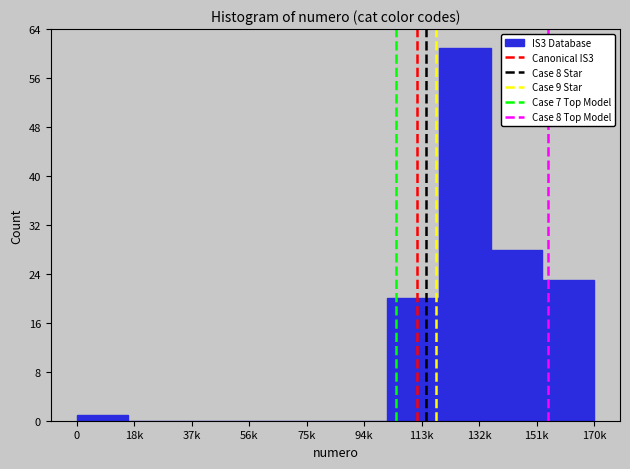

Reading right to left, transcribe all the data shown in this chart.

170k=23	151k=28	132k=61	113k=20	94k=0	75k=0	56k=0	37k=0	18k=0	0=1